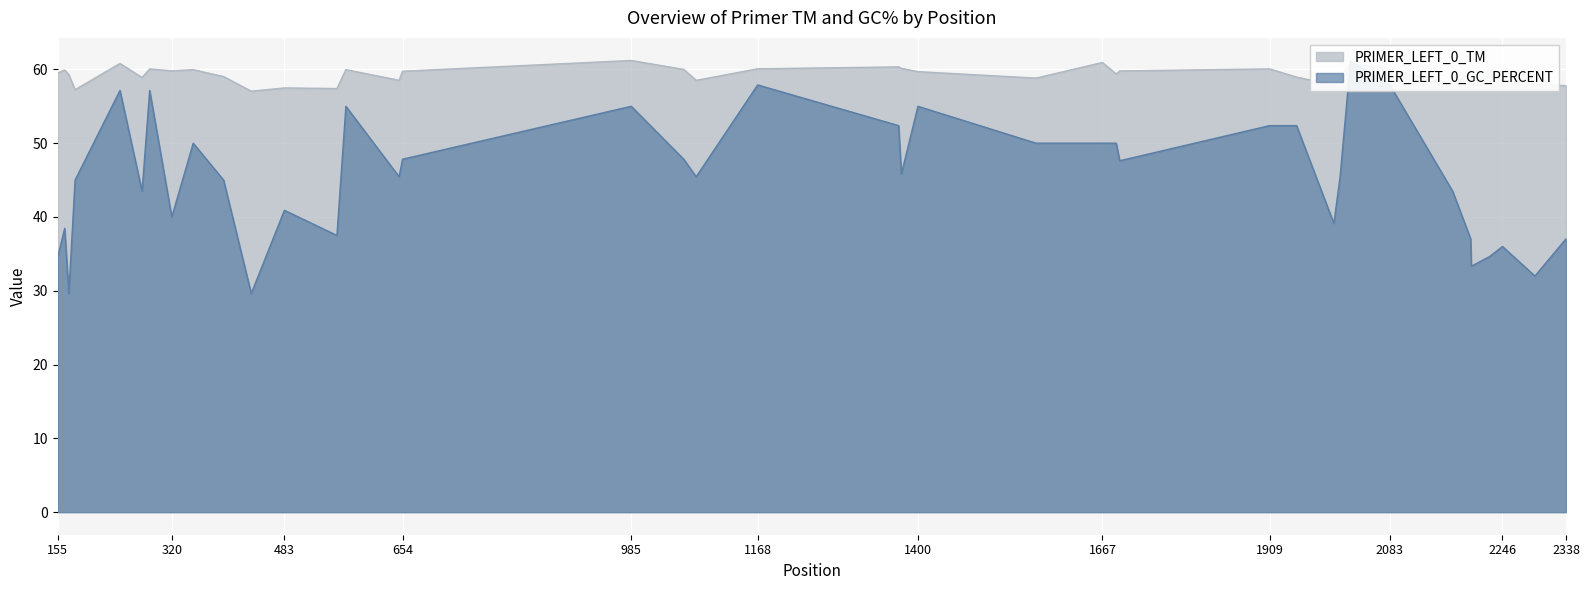

How many distinct data groups are displayed?

2